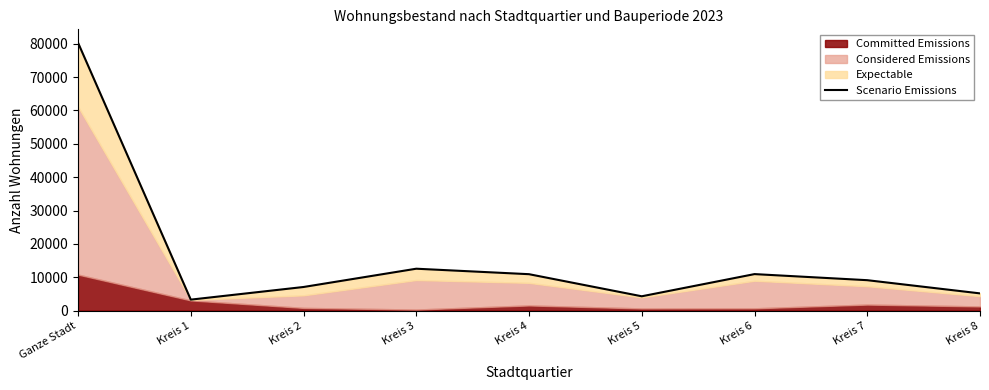

What is the sum of all values?

143609